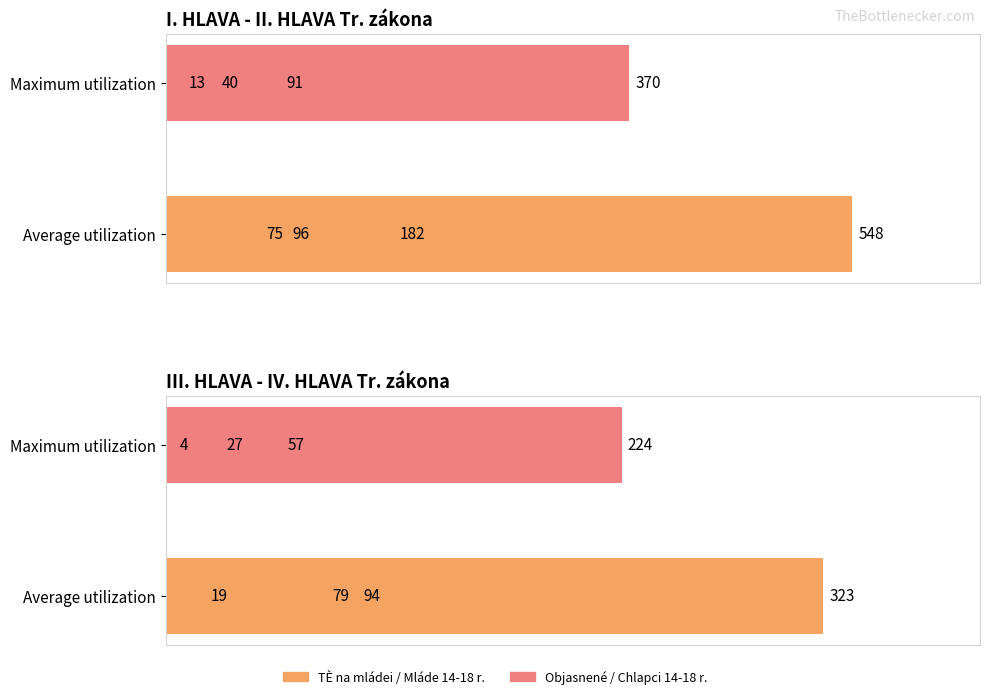

The Chlapci 14-18 r. series shows 40 at 300. True or false?

False